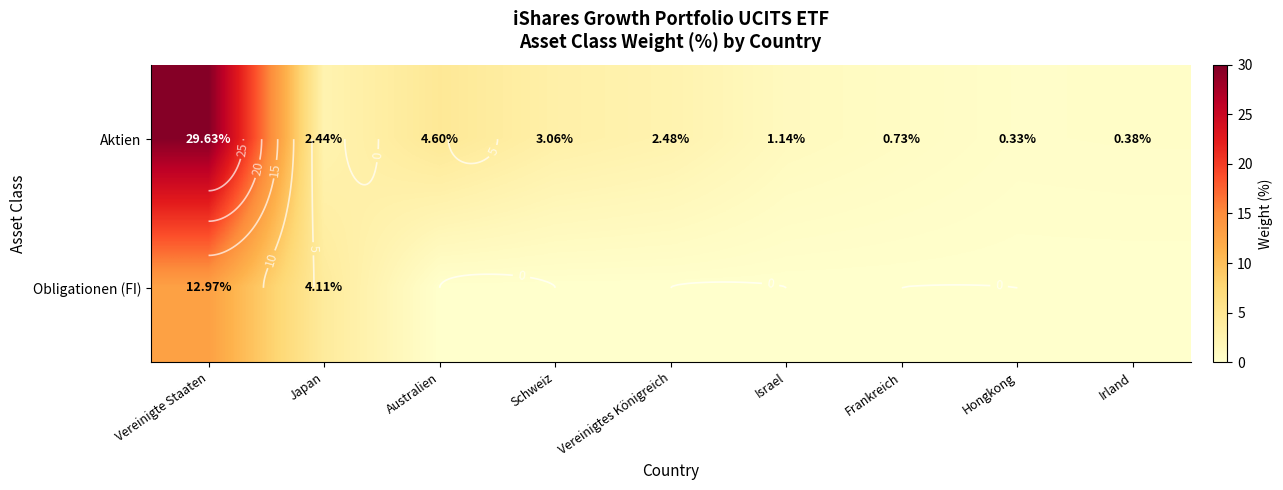

The value of Obligationen (FI) at Frankreich is 0.0. True or false?

True